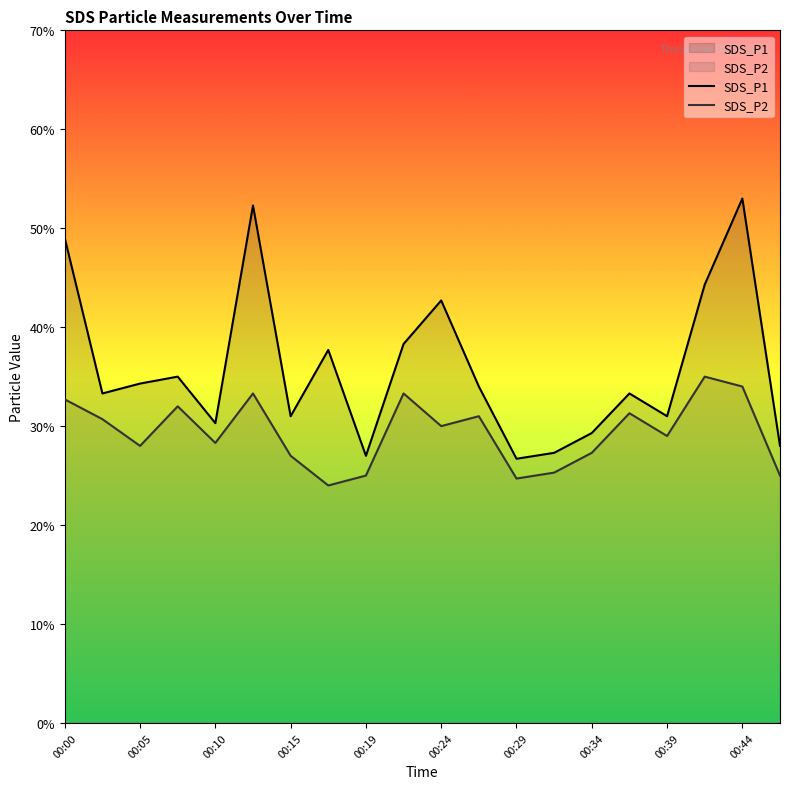

What is the difference between the maximum and minimum values in the SDS_P2 series?

1.1